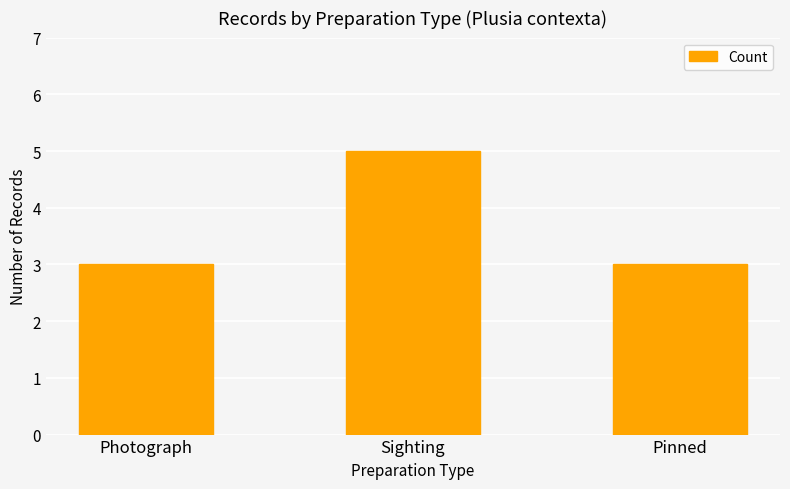

What is the minimum value shown in the chart?

3